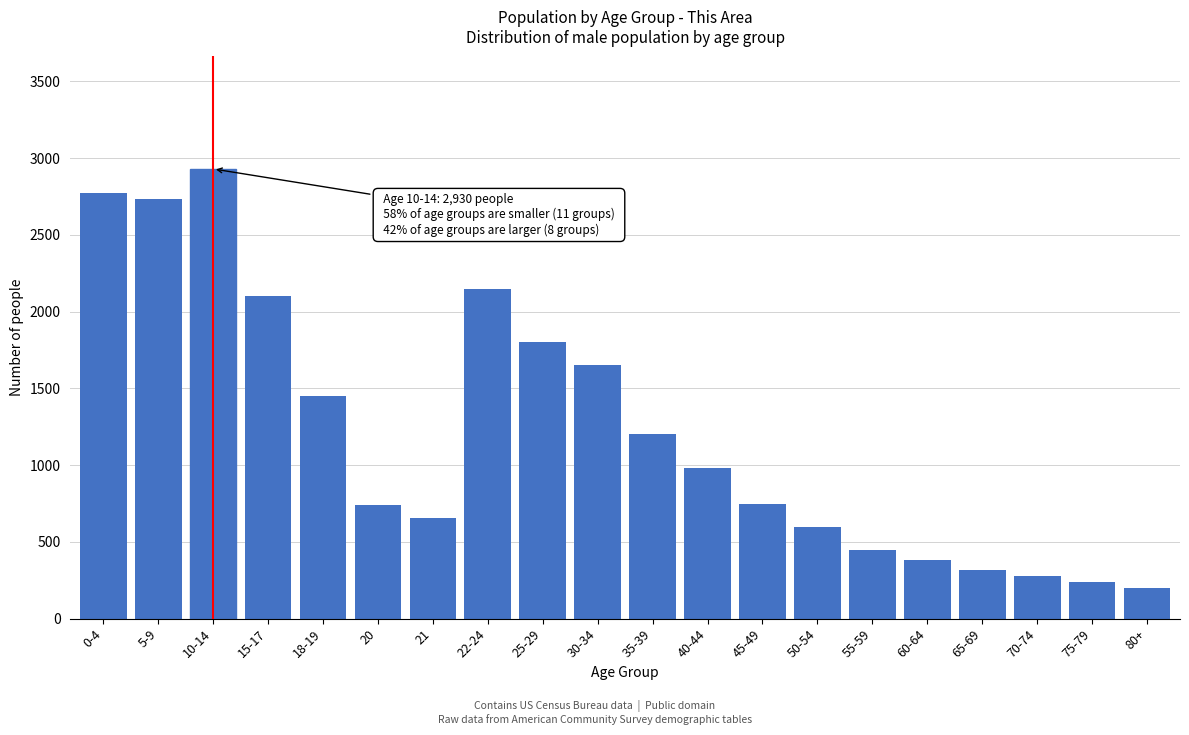

What is the label of the 3rd bar from the right?

70-74